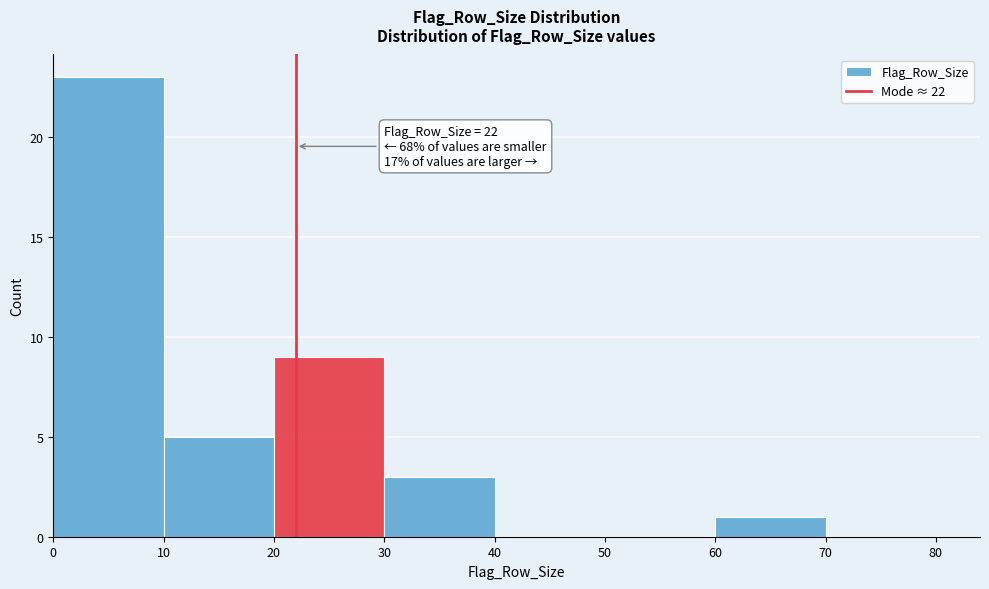

Which range on the x-axis has the tallest bar?

0 to 10